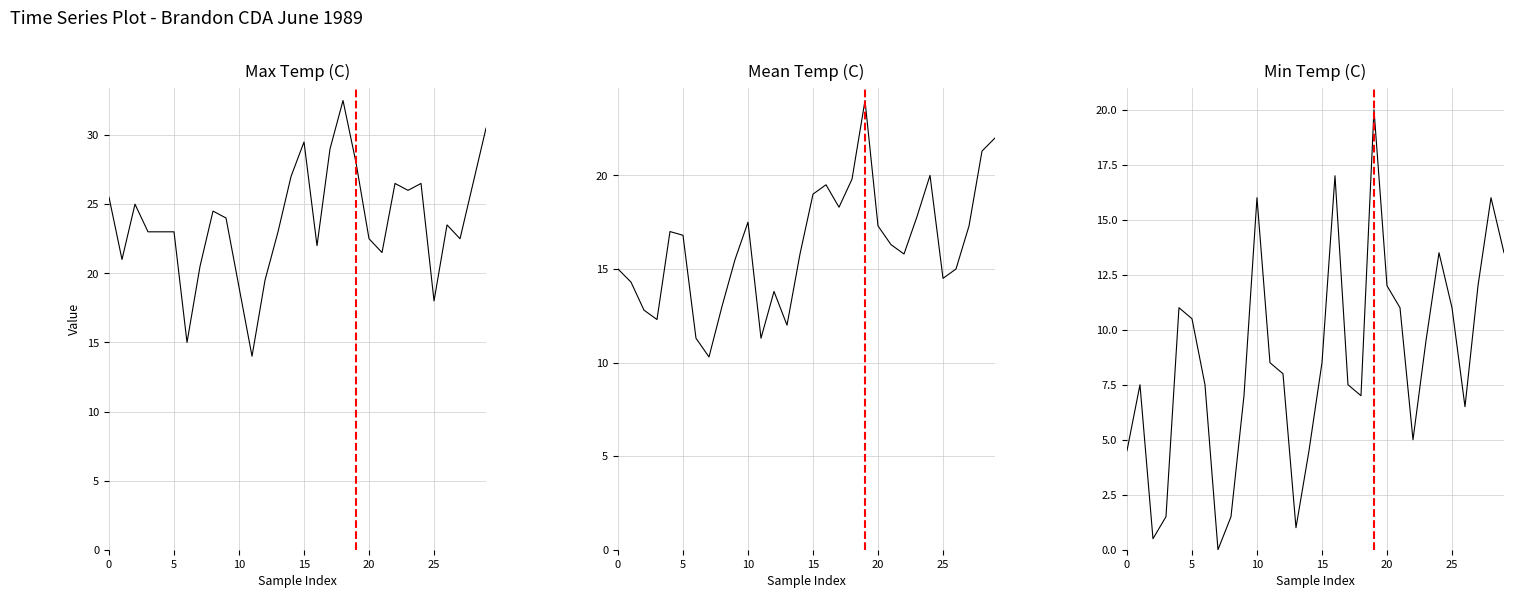

Which series has the largest total across all categories?

Max Temp (C)